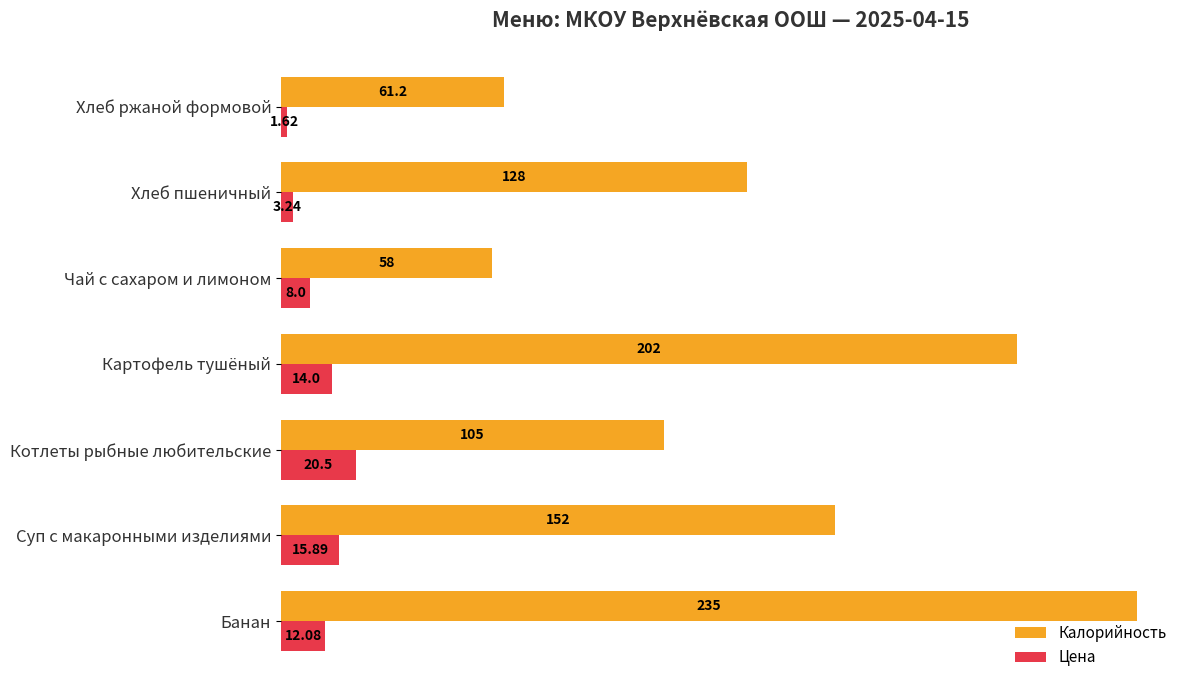

What is the difference between the maximum and minimum values in the Калорийность series?

177.0